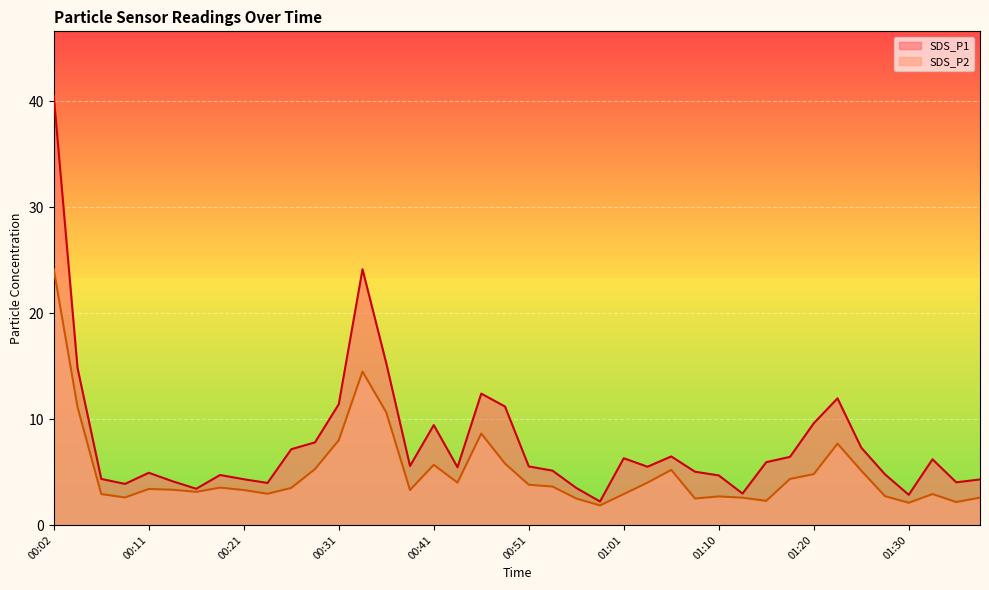

In SDS_P1, how many points are lower than both neighbors (excluding endpoints)?

10